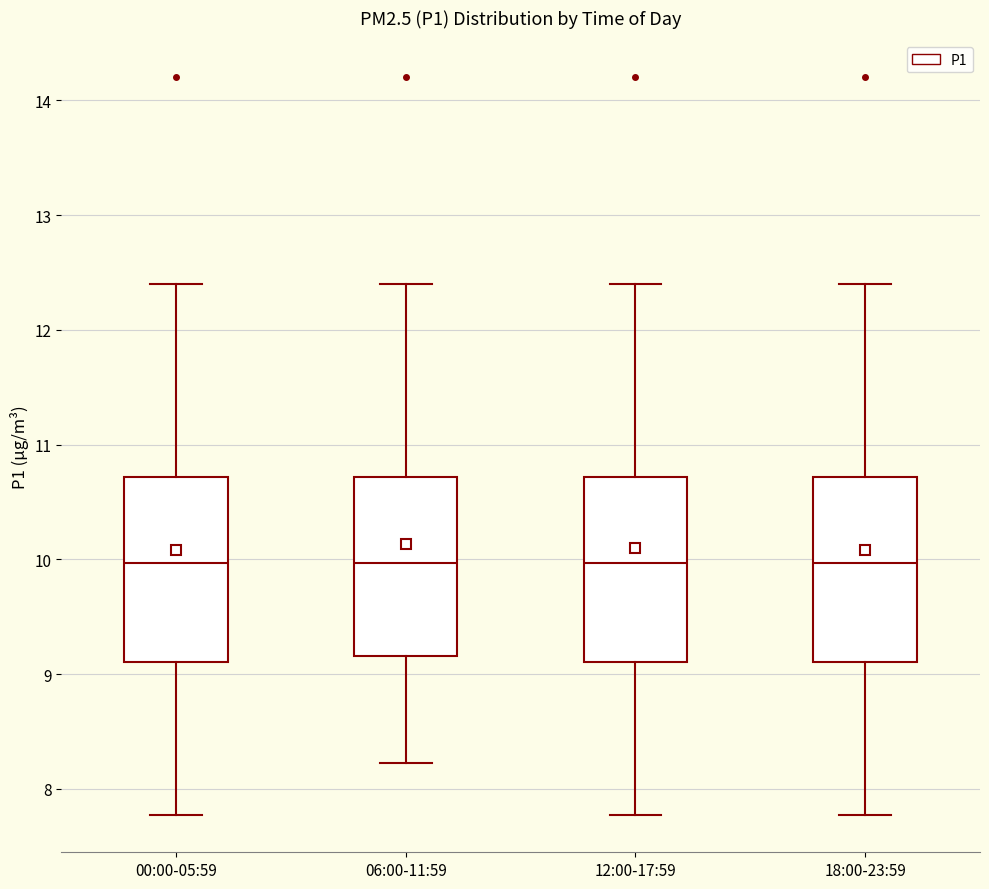

Where is the upper edge of the box for 12:00-17:59 on the y-axis? The values are not printed on the chart, so give them approximately, as read against the axis.

10.7